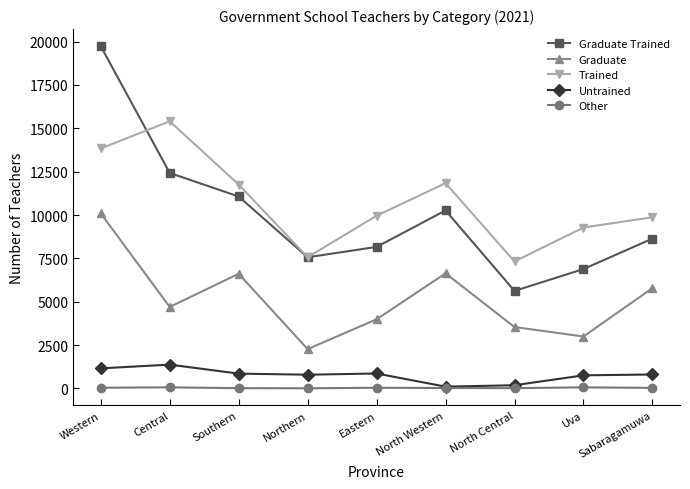

What position from the left is Southern?

3